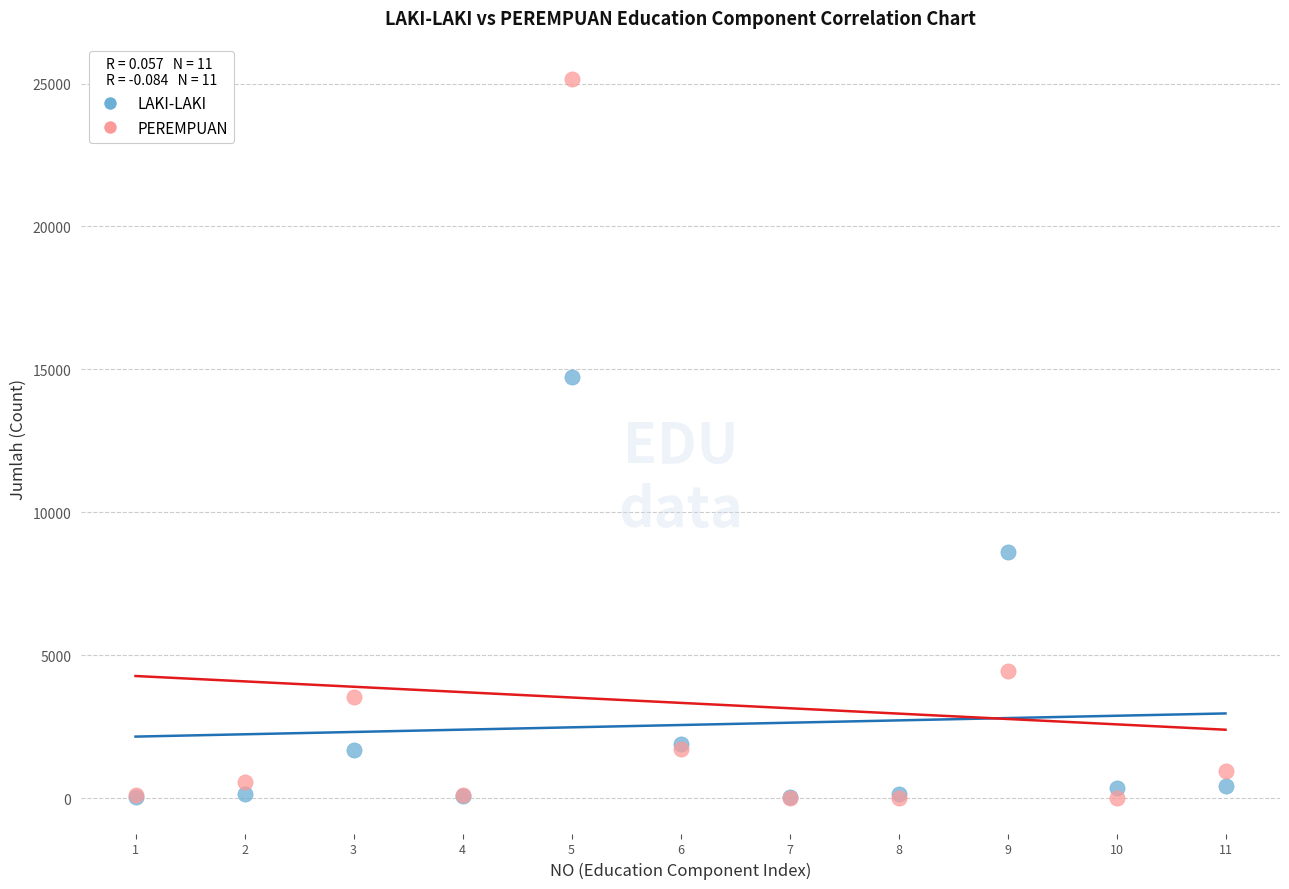

In the PEREMPUAN series, what Y value is closest to 12584?

4443